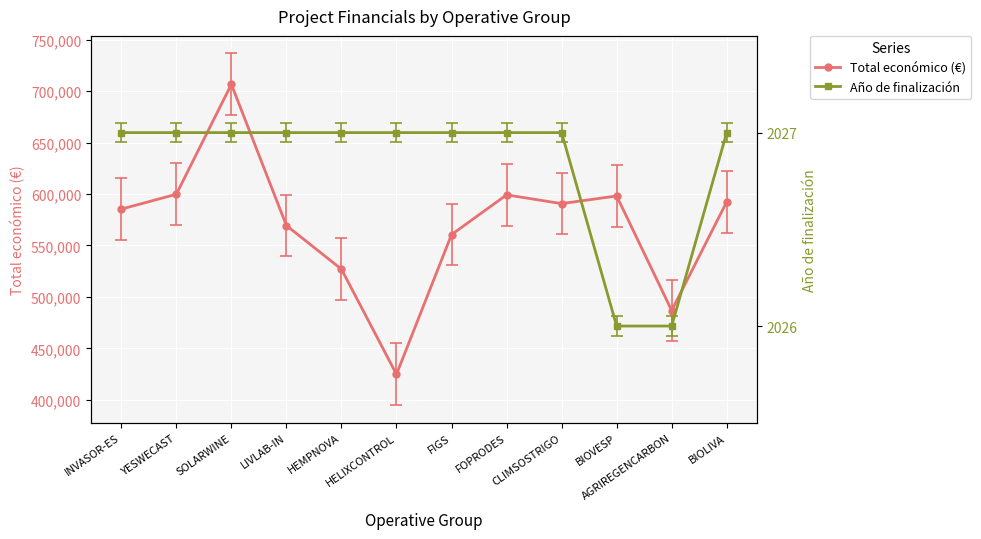

Reading right to left, transcribe all the data shown in this chart.

Total económico (€): 592475	486756	598139	590712	599211	560529	424720	526962	569416	706697	599792	585346
Año de finalización: 2027	2026	2026	2027	2027	2027	2027	2027	2027	2027	2027	2027